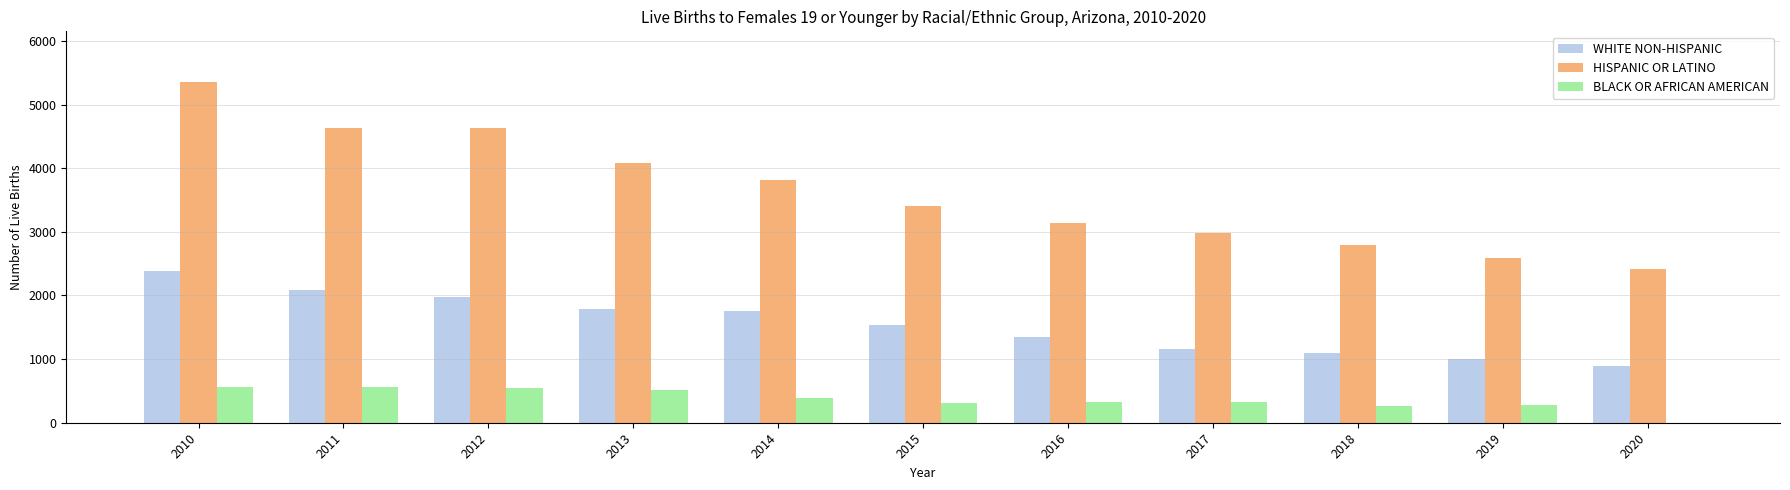

What is the sum of all BLACK OR AFRICAN AMERICAN values?

4070